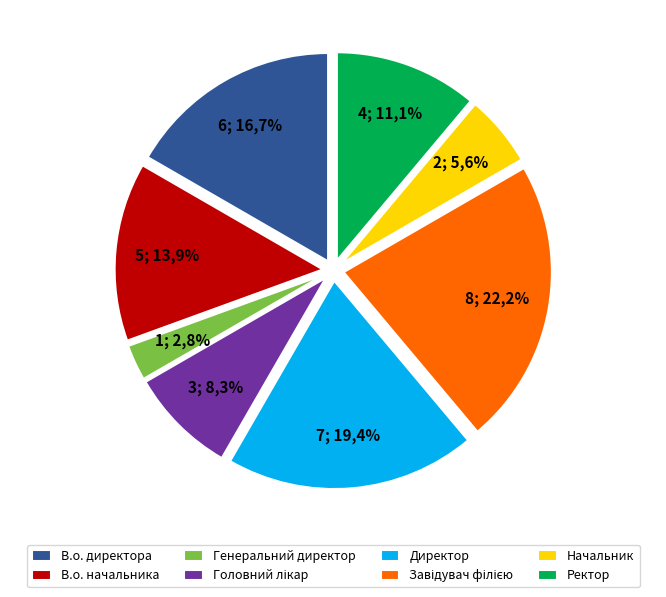

What portion of the pie excludes Начальник?

94.4%